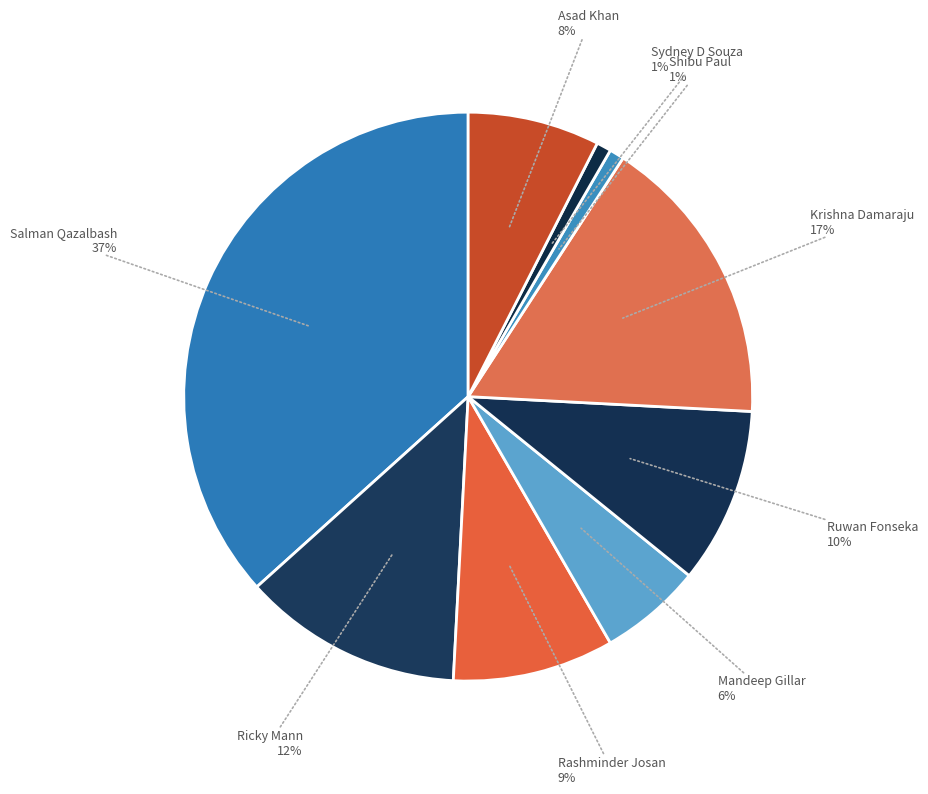

Count the number of slices in the pie.

9